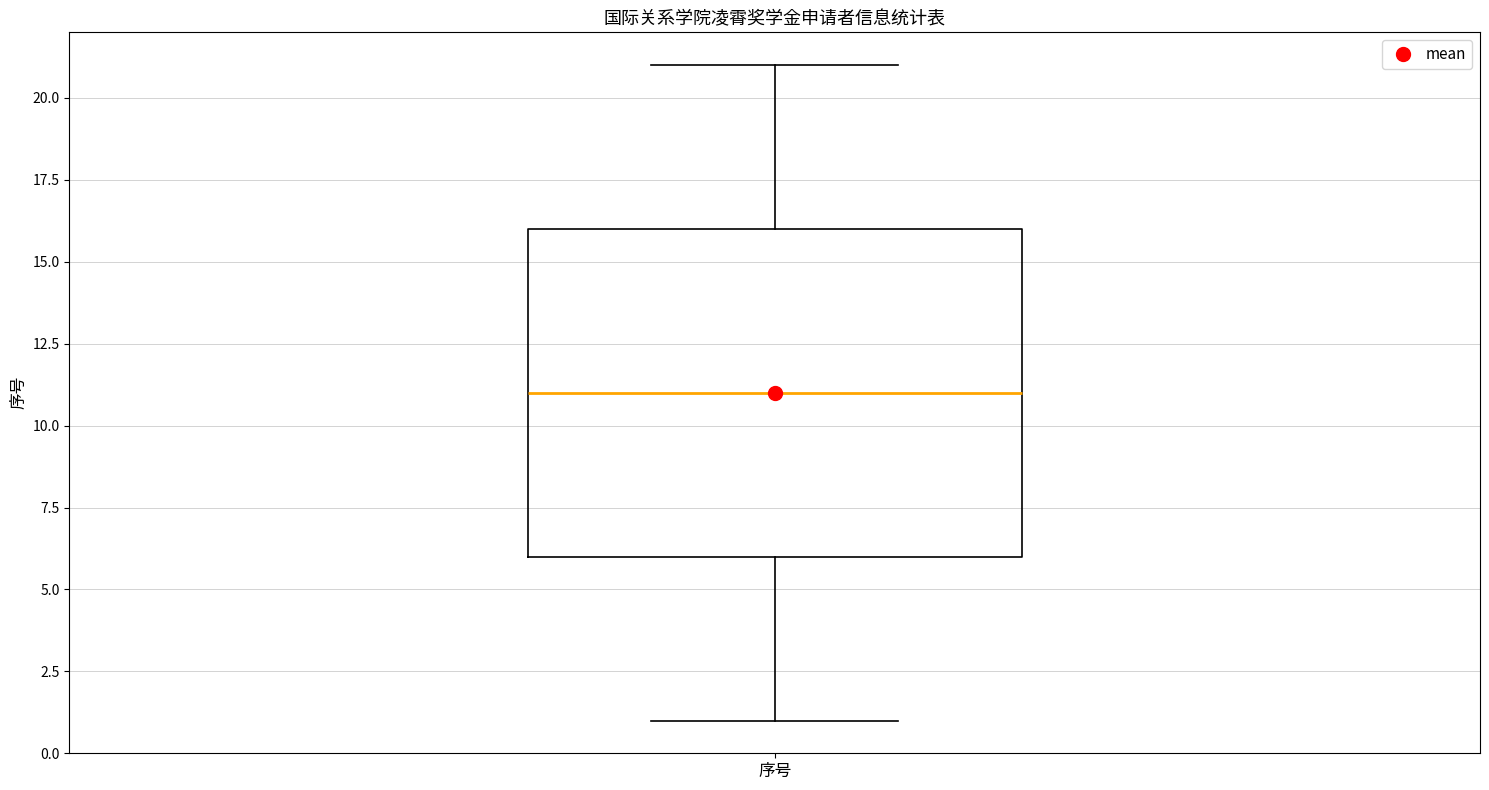

Where is the lower edge of the box for 序号 on the y-axis? The values are not printed on the chart, so give them approximately, as read against the axis.

6